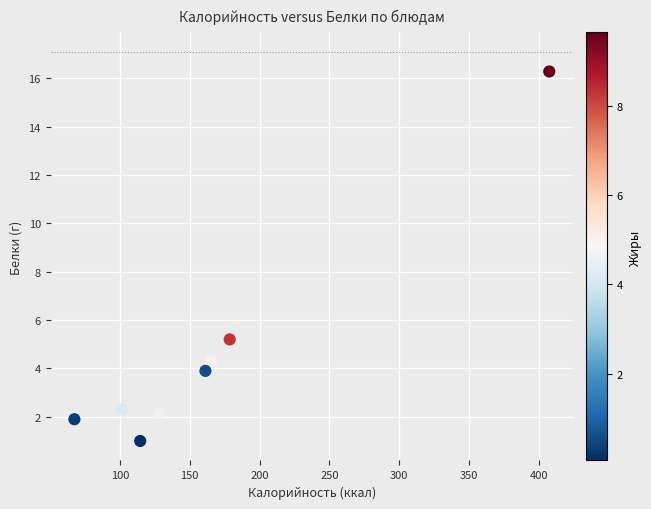

What is the average Y value?

4.6